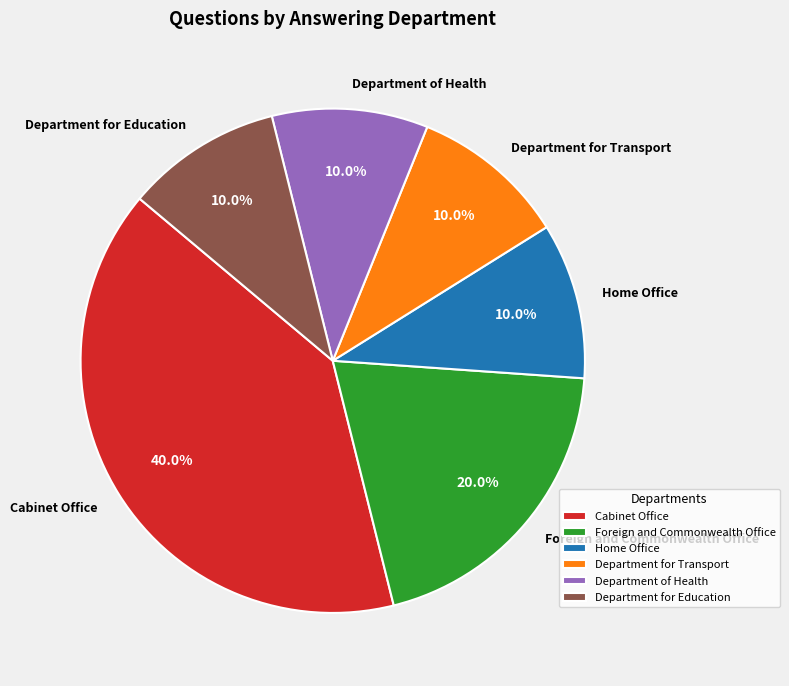

Which slice is the largest?

Cabinet Office